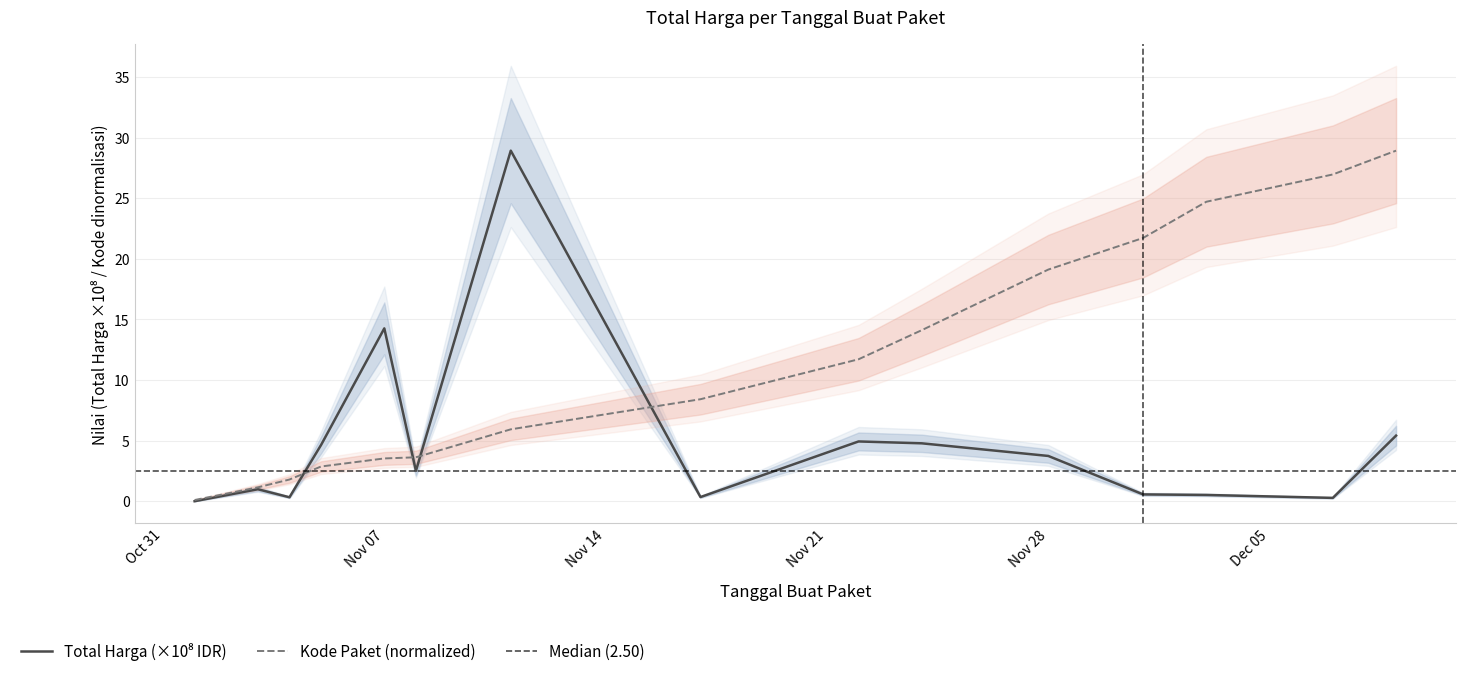

What is the difference between the highest and lowest values at 2021-11-24?

9.3